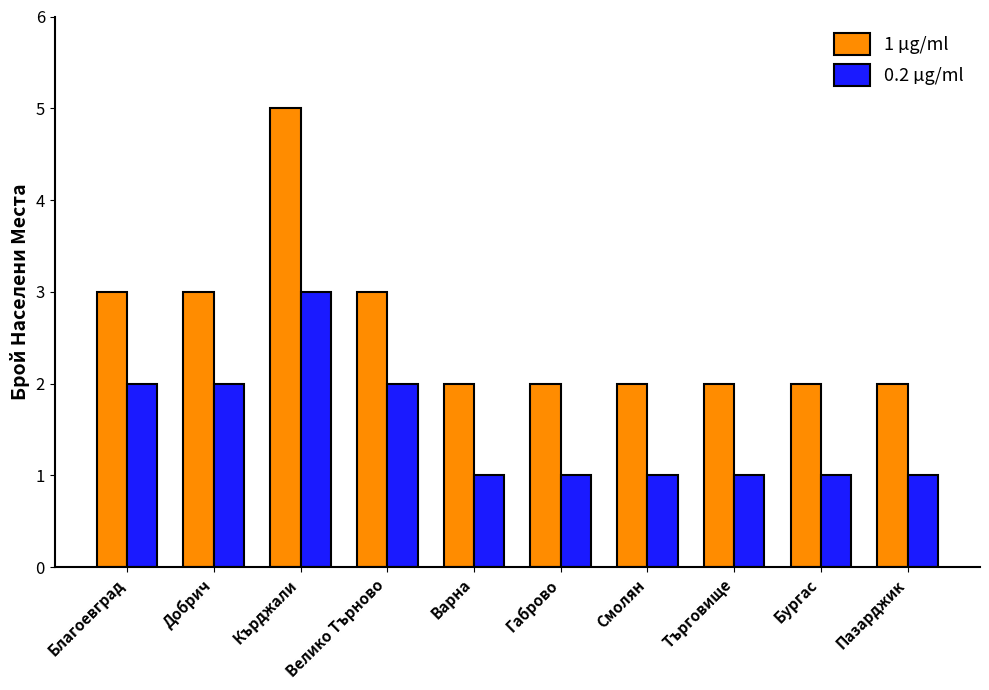

At Велико Търново, list the series in order from largest to smallest.

1 µg/ml, 0.2 µg/ml